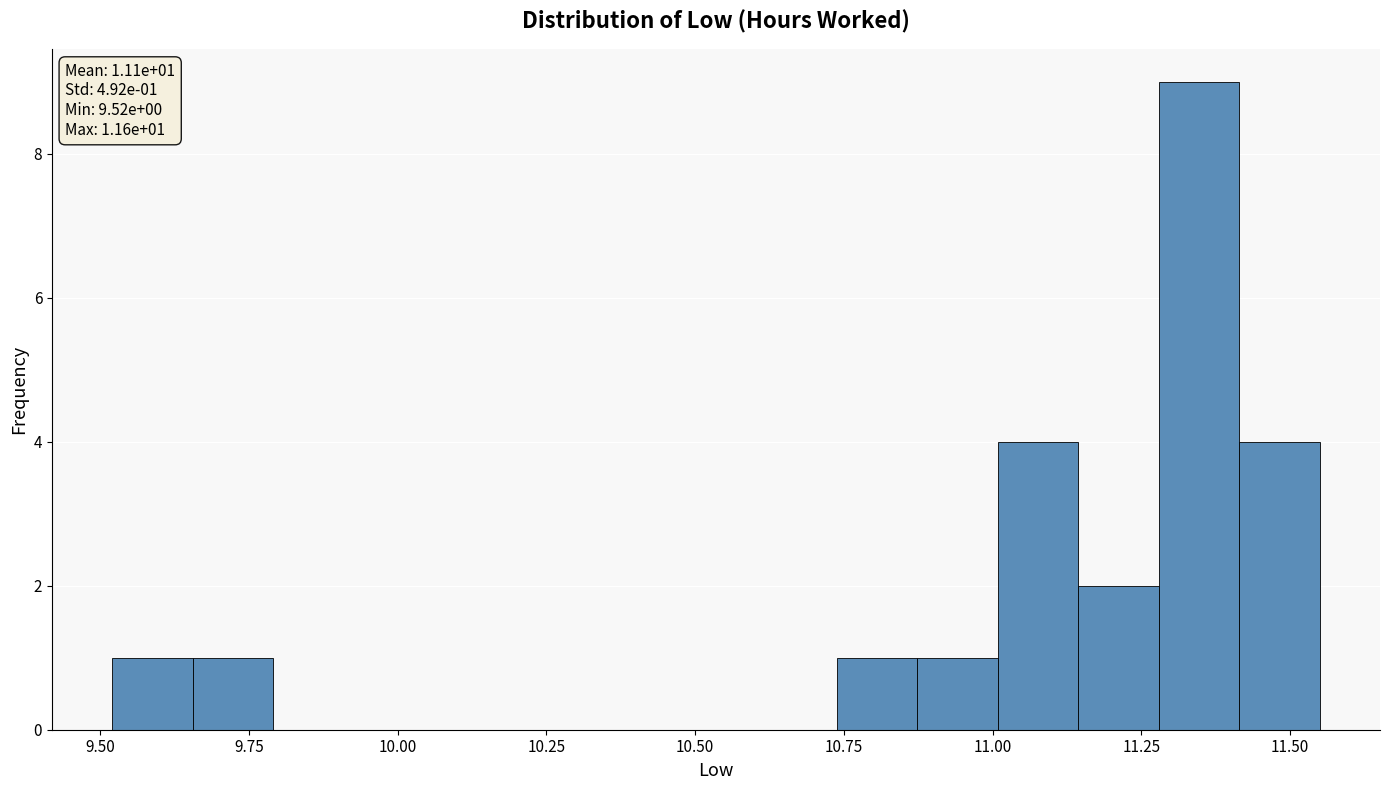

Read against the x-axis, roughly where is the centre of the tallest bar?

11.35